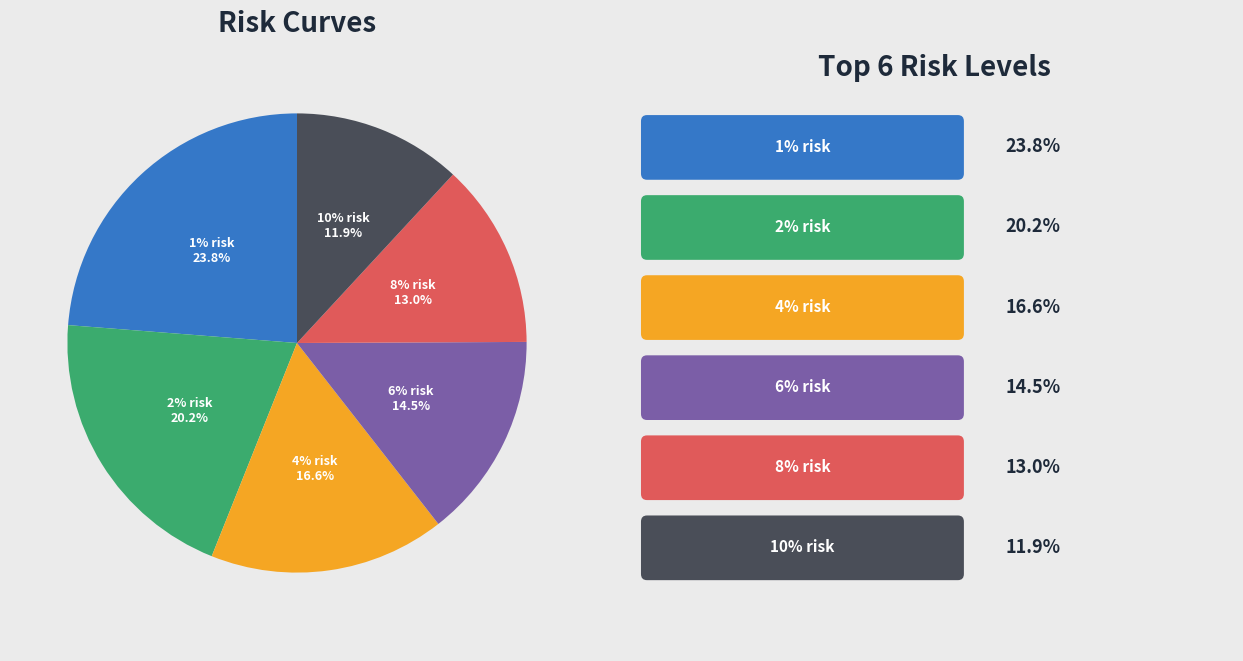

Is 10% risk the majority of the pie?

No